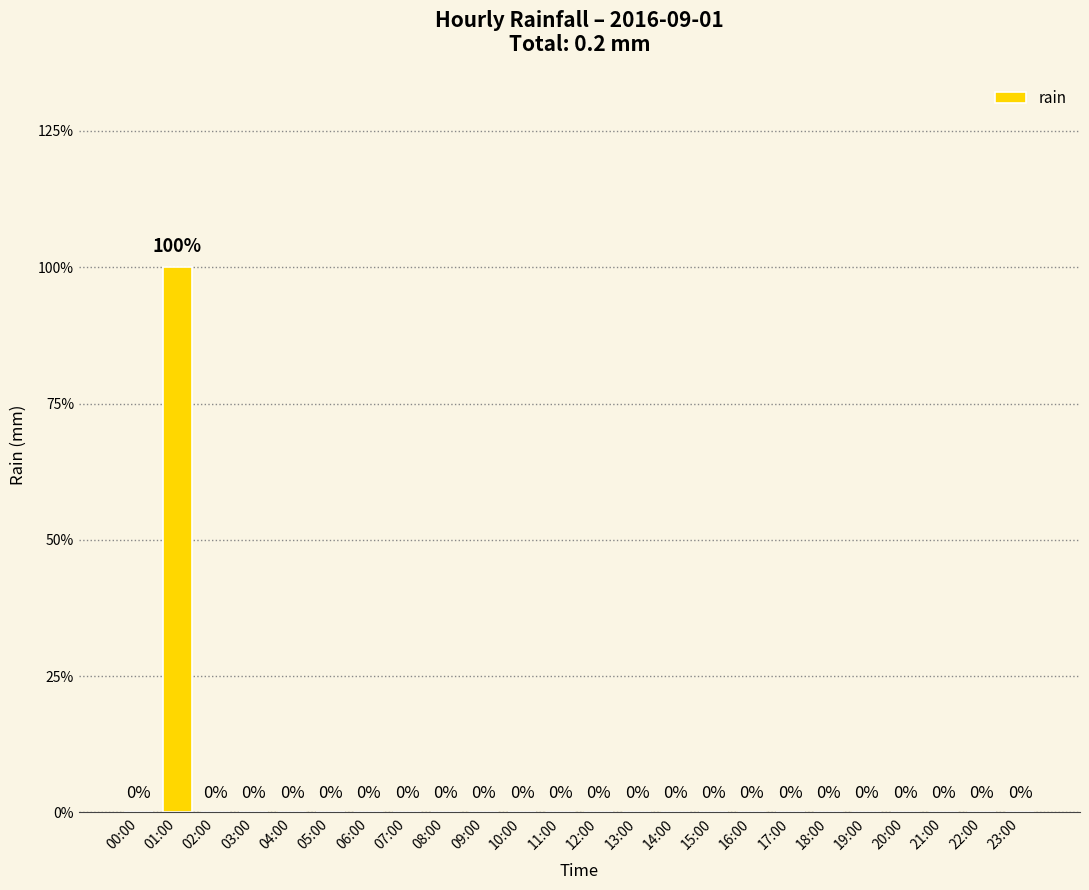

Are the bars horizontal?

No